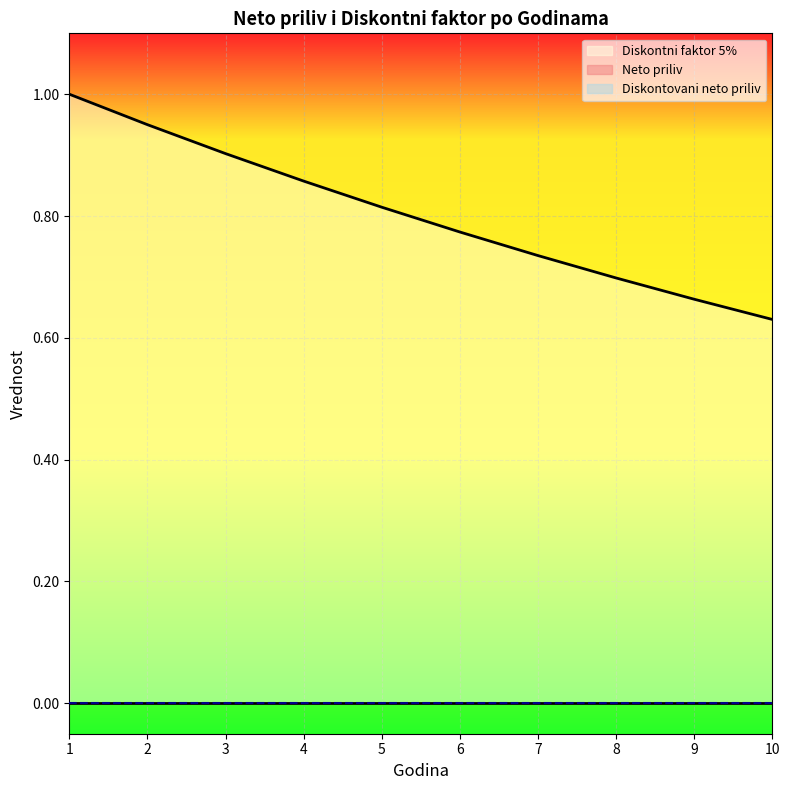

Rank the series at 7 from highest to lowest value.

Diskontni faktor 5%, Neto priliv, Diskontovani neto priliv